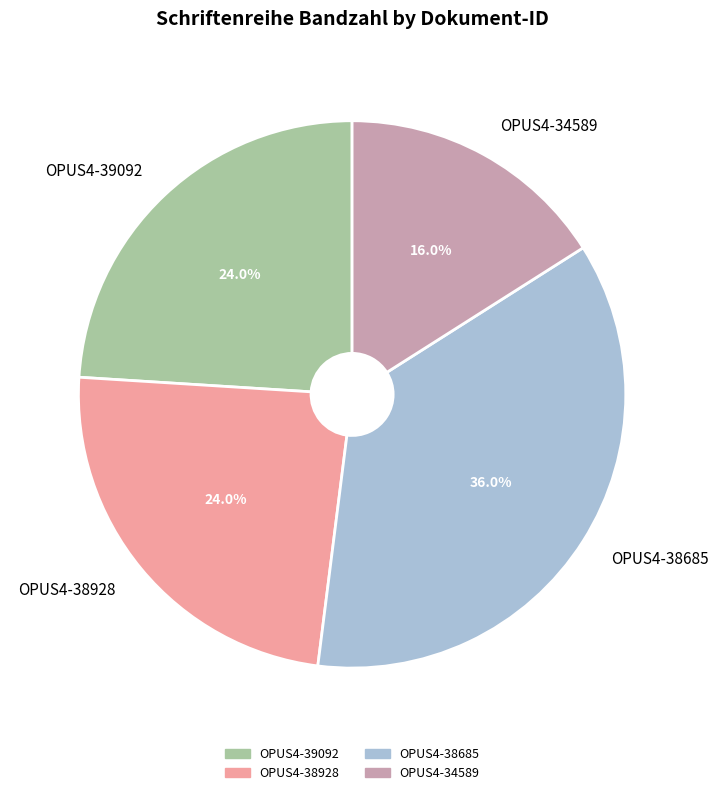

Between OPUS4-34589 and OPUS4-38928, which is larger?

OPUS4-38928